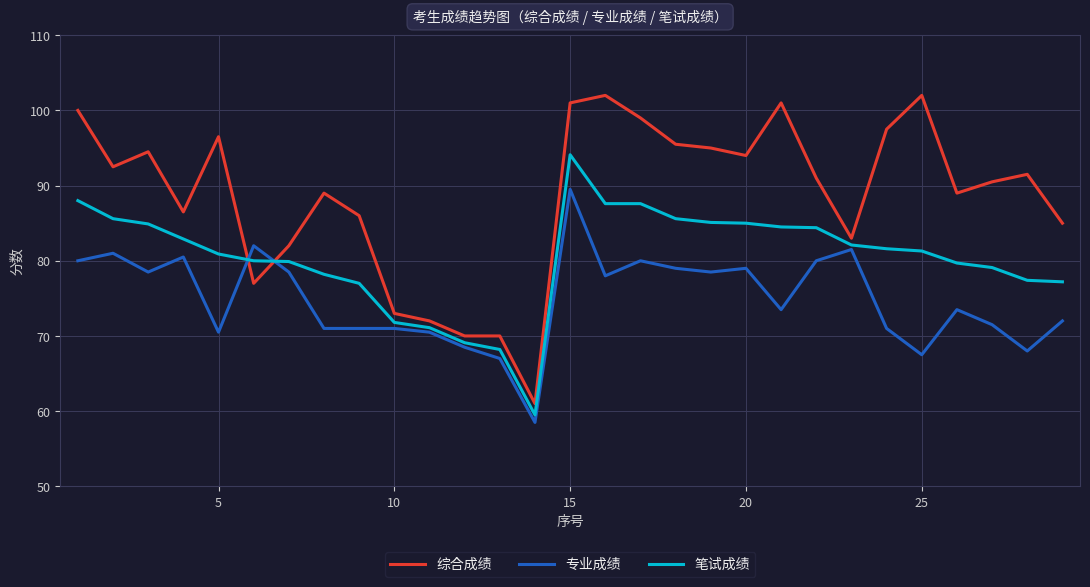

What is the highest value of the 专业成绩 series?

89.5